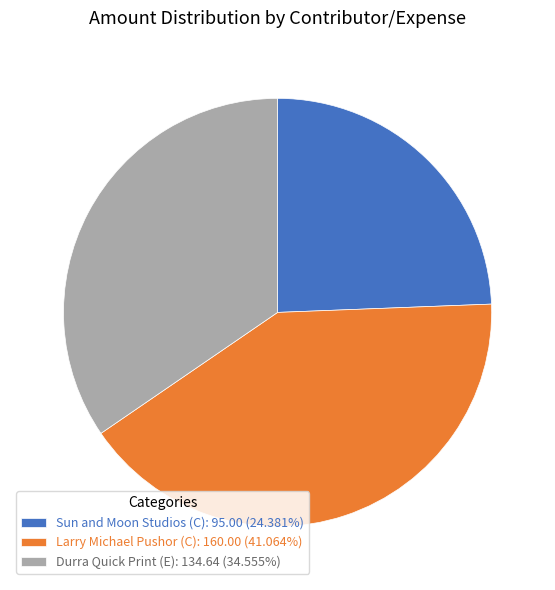

Does any single category account for the majority?

No